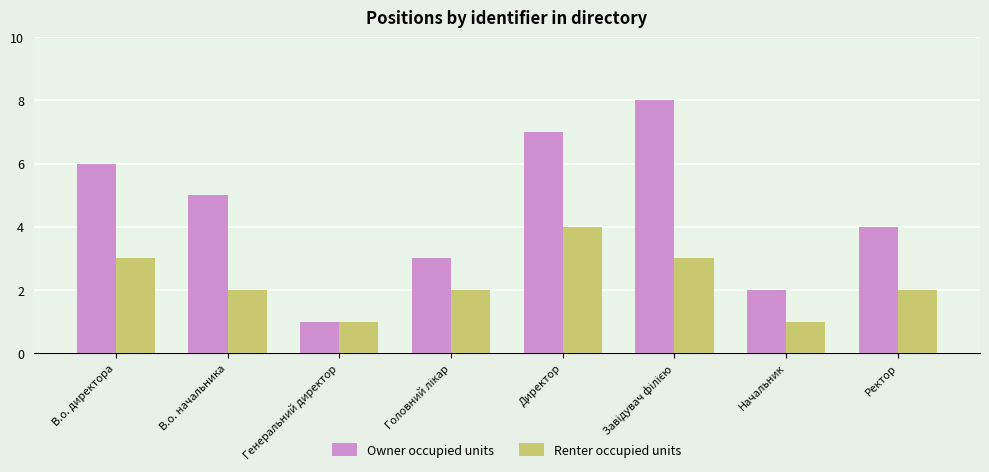

At which label does Owner occupied units reach its minimum?

Генеральний директор